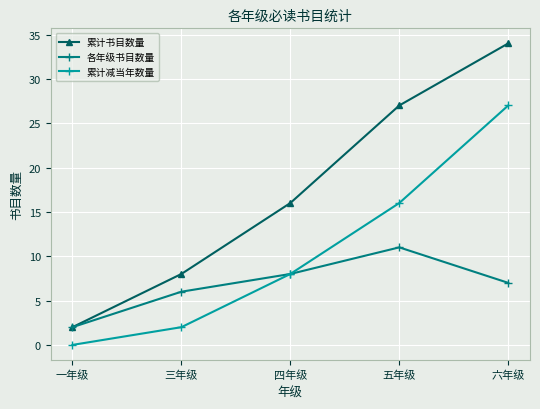

What is the difference between the maximum and minimum values in the 累计减当年数量 series?

27